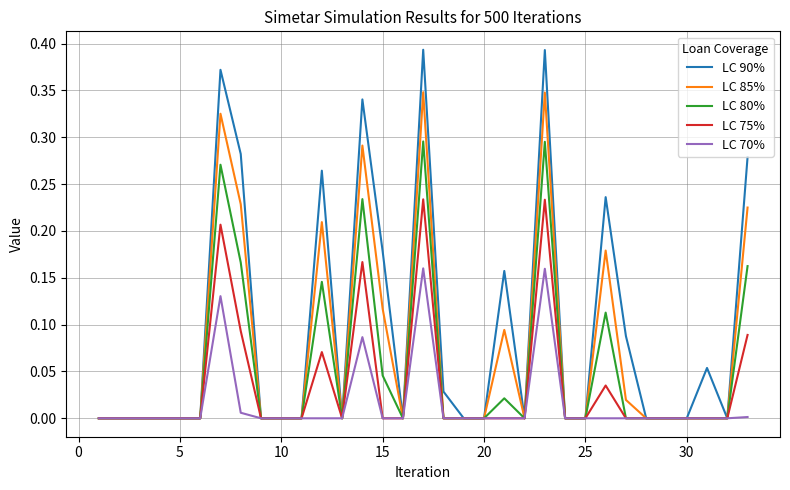

Rank the series by their average value, from highest to lowest.

LC 90%, LC 85%, LC 80%, LC 75%, LC 70%